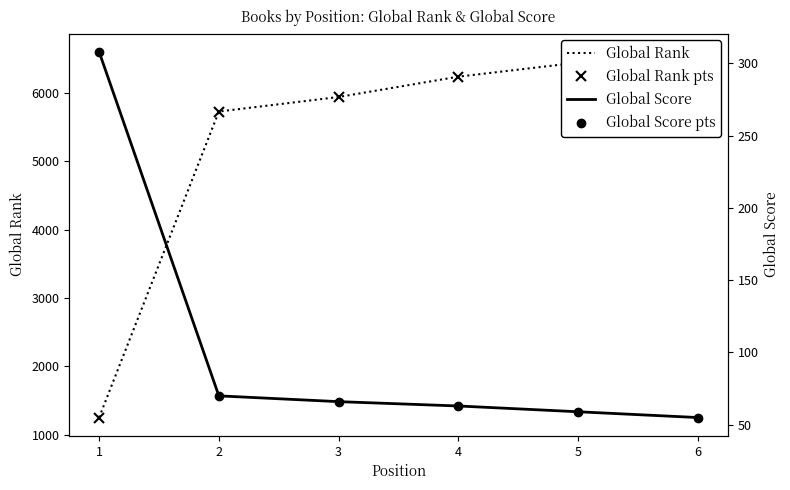

Is it true that Global Score equals 59 at 5?

True